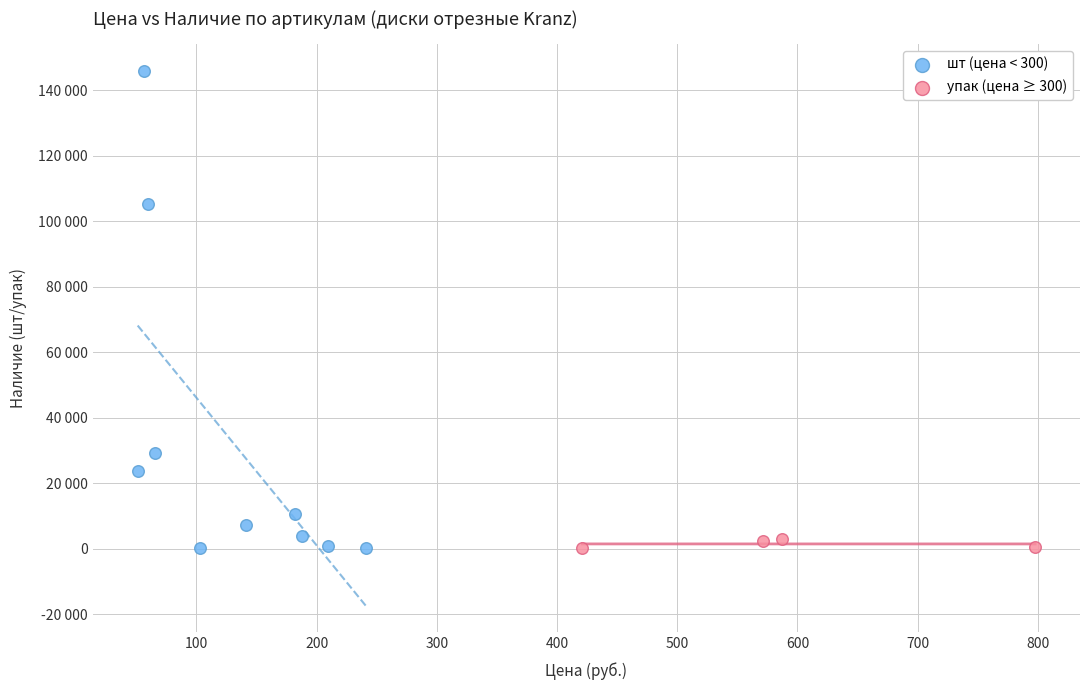

Which series contains the highest Y value?

шт (цена < 300)